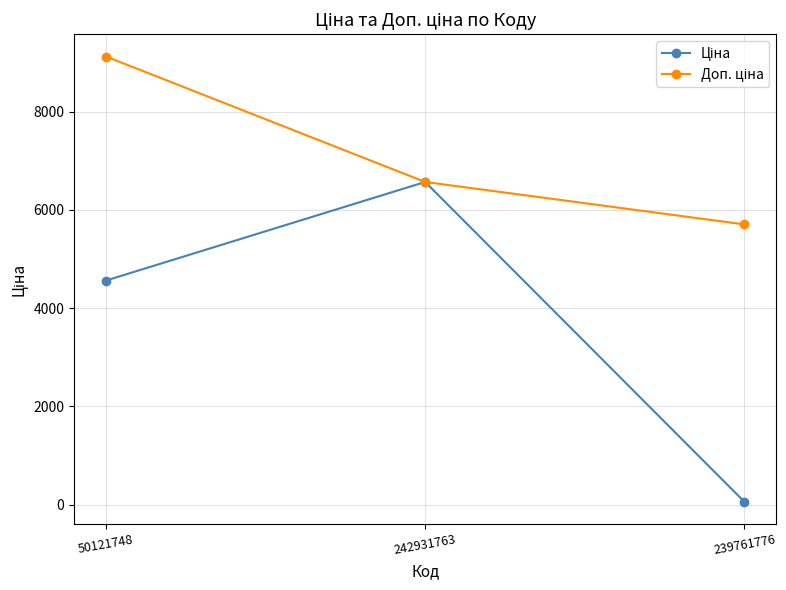

At which category is the sum across all series the highest?

50121748